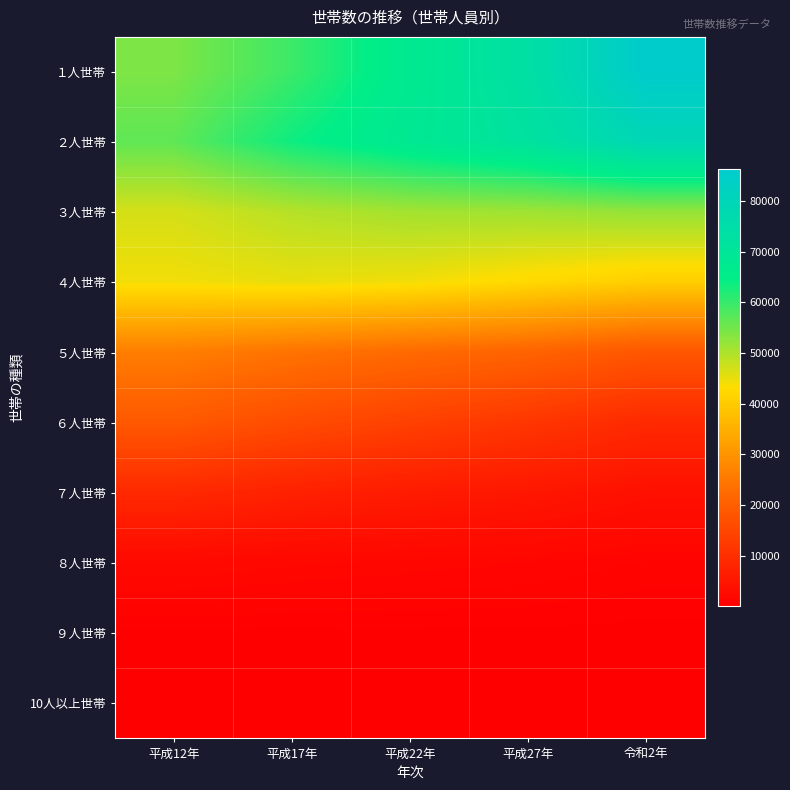

Reading right to left, extract all data points from this chart.

１人世帯: 令和2年=86282	平成27年=73617	平成22年=67329	平成17年=59618	平成12年=54104
２人世帯: 令和2年=79142	平成27年=72084	平成22年=68015	平成17年=63550	平成12年=56614
３人世帯: 令和2年=52254	平成27年=51241	平成22年=50892	平成17年=49371	平成12年=46814
４人世帯: 令和2年=40619	平成27年=42417	平成22年=44293	平成17年=45059	平成12年=44257
５人世帯: 令和2年=18403	平成27年=21108	平成22年=22456	平成17年=24098	平成12年=26122
６人世帯: 令和2年=8983	平成27年=11692	平成22年=13812	平成17年=16271	平成12年=18995
７人世帯: 令和2年=3691	平成27年=5031	平成22年=5987	平成17年=7173	平成12年=8896
８人世帯: 令和2年=1026	平成27年=1397	平成22年=1594	平成17年=1821	平成12年=2135
９人世帯: 令和2年=239	平成27年=327	平成22年=338	平成17年=324	平成12年=315
10人以上世帯: 令和2年=53	平成27年=76	平成22年=102	平成17年=100	平成12年=76